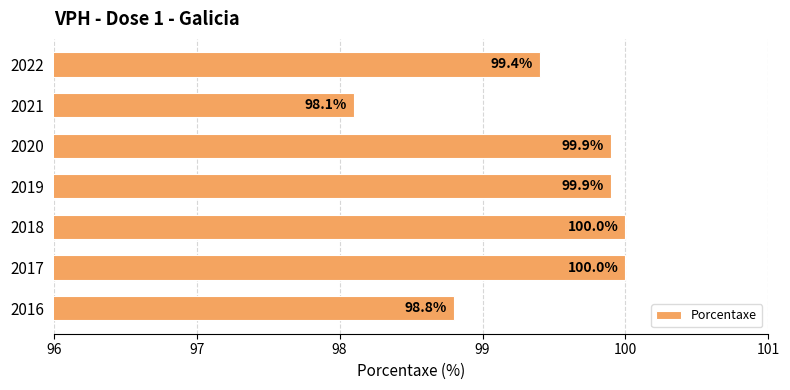

Approximately how many times larger is the value at 2022 compared to 2016?

1.0